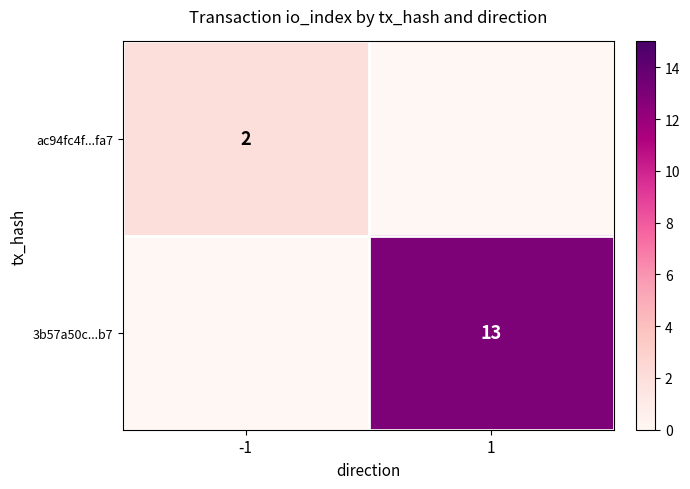

Is the value of 3b57a50c...b7 at 1 greater than the value of ac94fc4f...fa7 at -1?

Yes